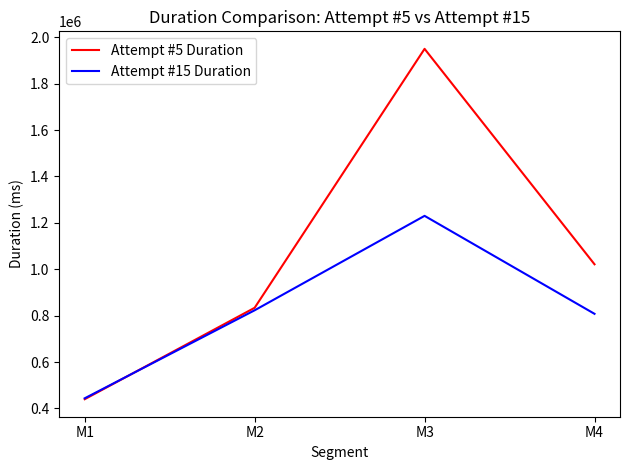

Does the chart have visible grid lines?

No